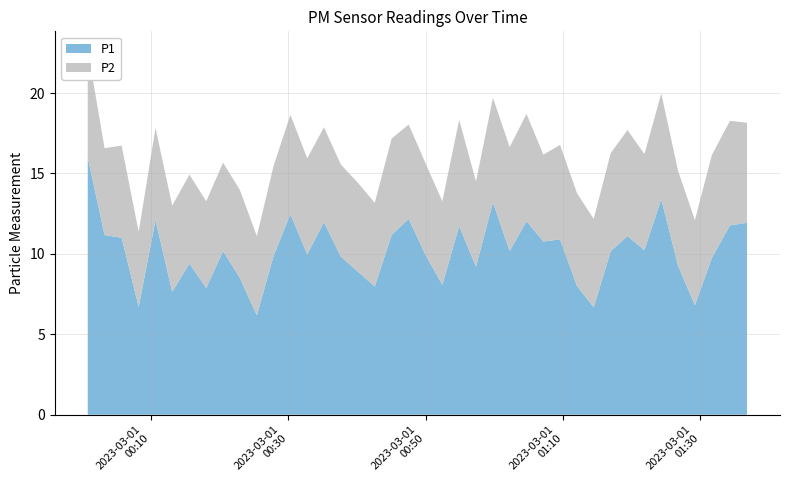

Reading right to left, transcribe all the data shown in this chart.

P1: 11.9	11.8	9.8	6.8	9.2	13.4	10.2	11.1	10.2	6.7	8.0	10.9	10.8	12.0	10.2	13.2	9.2	11.7	8.1	9.9	12.2	11.2	8.0	8.9	9.8	12.0	10.0	12.5	9.9	6.2	8.5	10.2	7.9	9.4	7.6	12.1	6.7	11.0	11.2	16.0
P2: 6.2	6.5	6.4	5.3	5.9	6.6	6.0	6.6	6.1	5.5	5.8	5.9	5.4	6.7	6.5	6.5	5.3	6.6	5.2	5.7	5.9	6.0	5.2	5.5	5.7	5.9	6.0	6.2	5.6	4.9	5.5	5.5	5.4	5.5	5.4	5.7	4.7	5.7	5.4	6.7